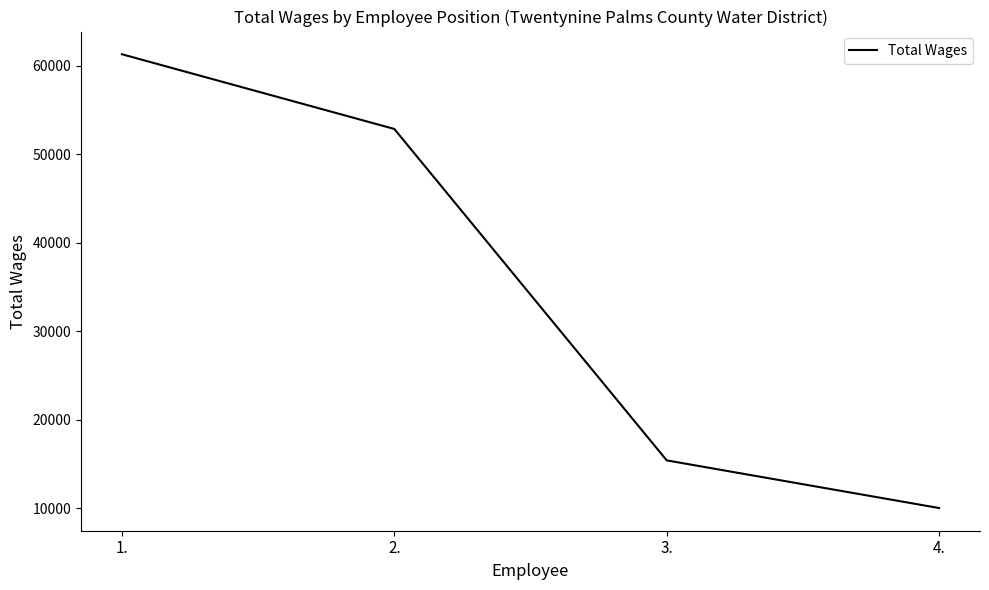

What is the difference between the maximum and minimum values?

51280